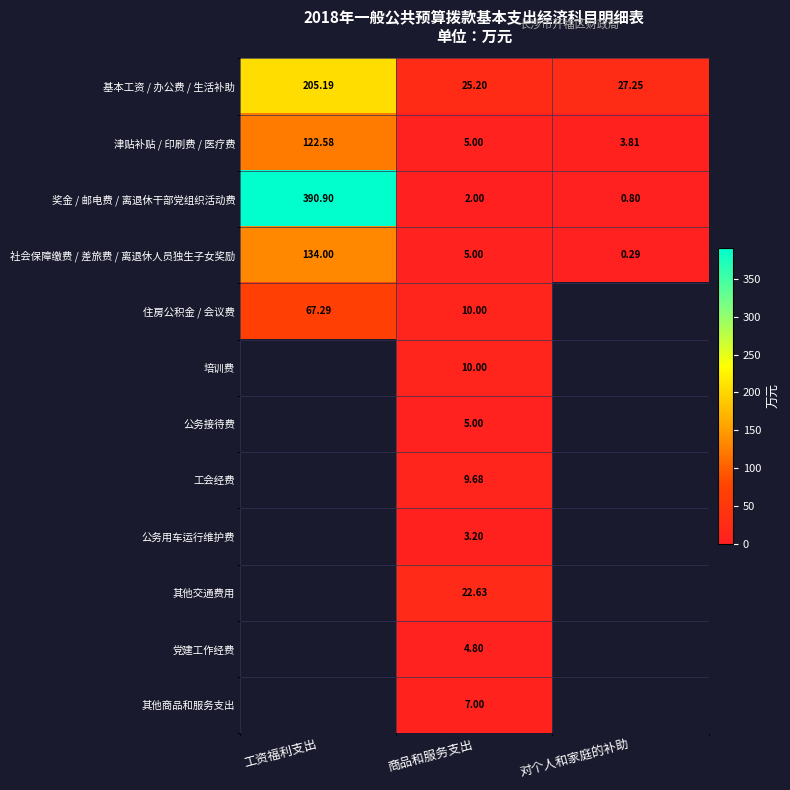

At which category does the chart reach its peak across all series?

工资福利支出